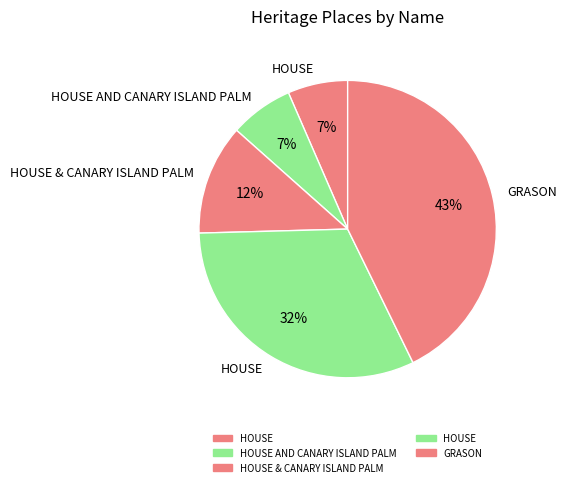

How many slices are in this pie chart?

5